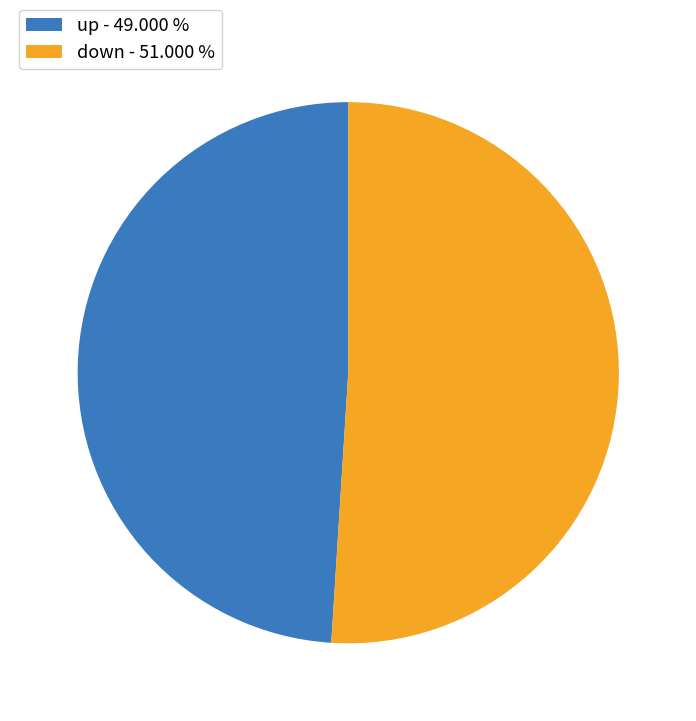

Which slice is the smallest?

up